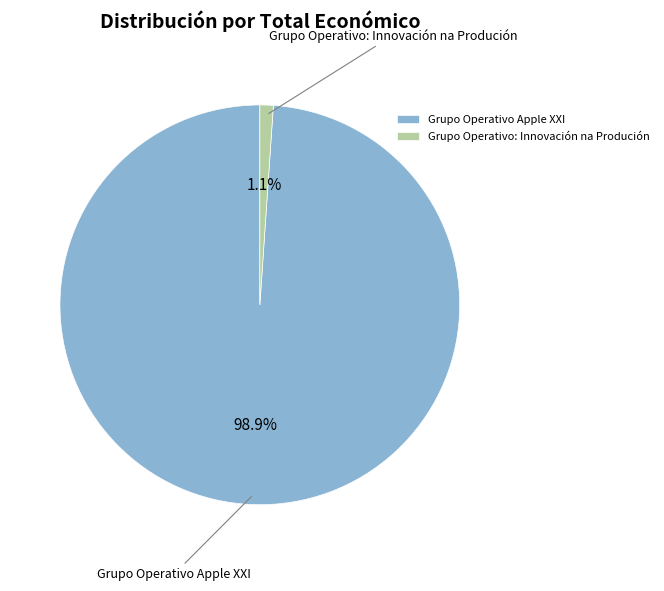

What is the smallest slice in the pie chart?

Grupo Operativo: Innovación na Produción